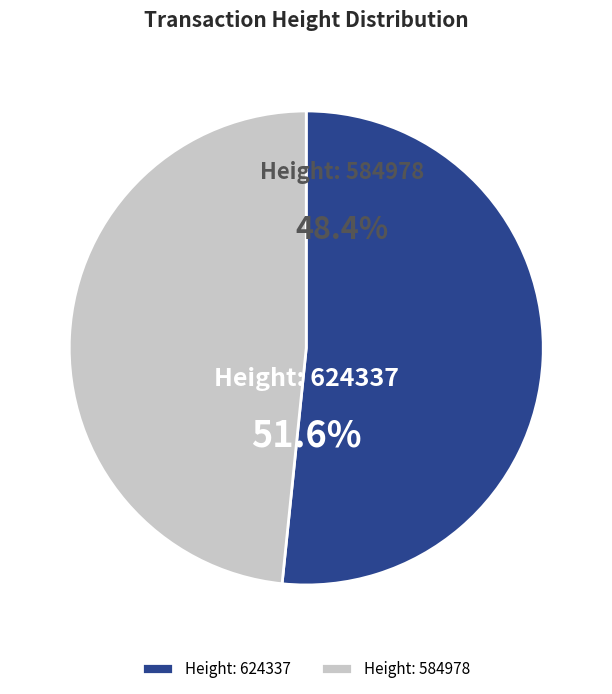

To the nearest percent, what portion does 584978 represent?

48%